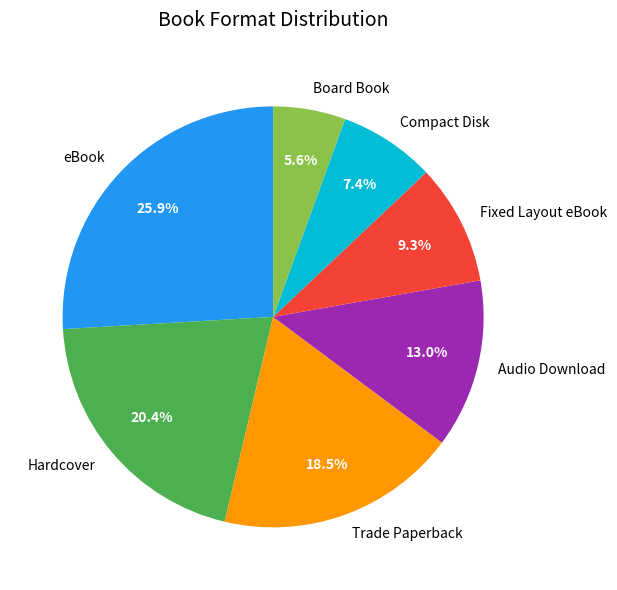

Is the sum of Fixed Layout eBook and Compact Disk greater than half?

No